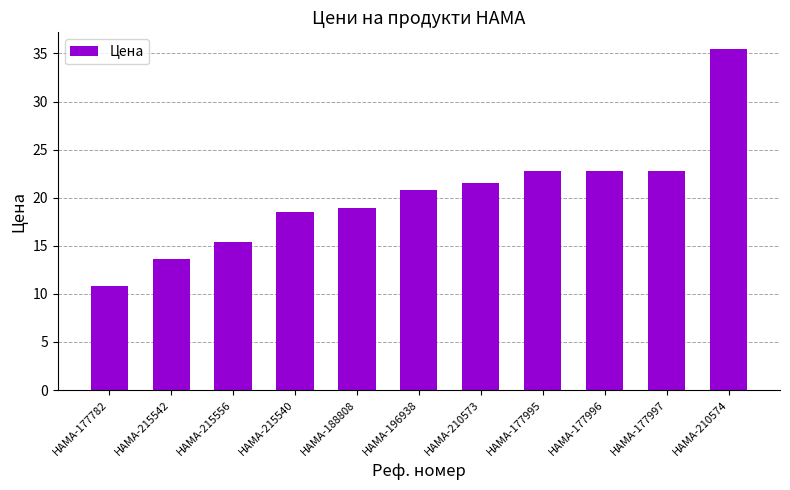

What is the change in value from HAMA-196938 to HAMA-210574?

+14.7